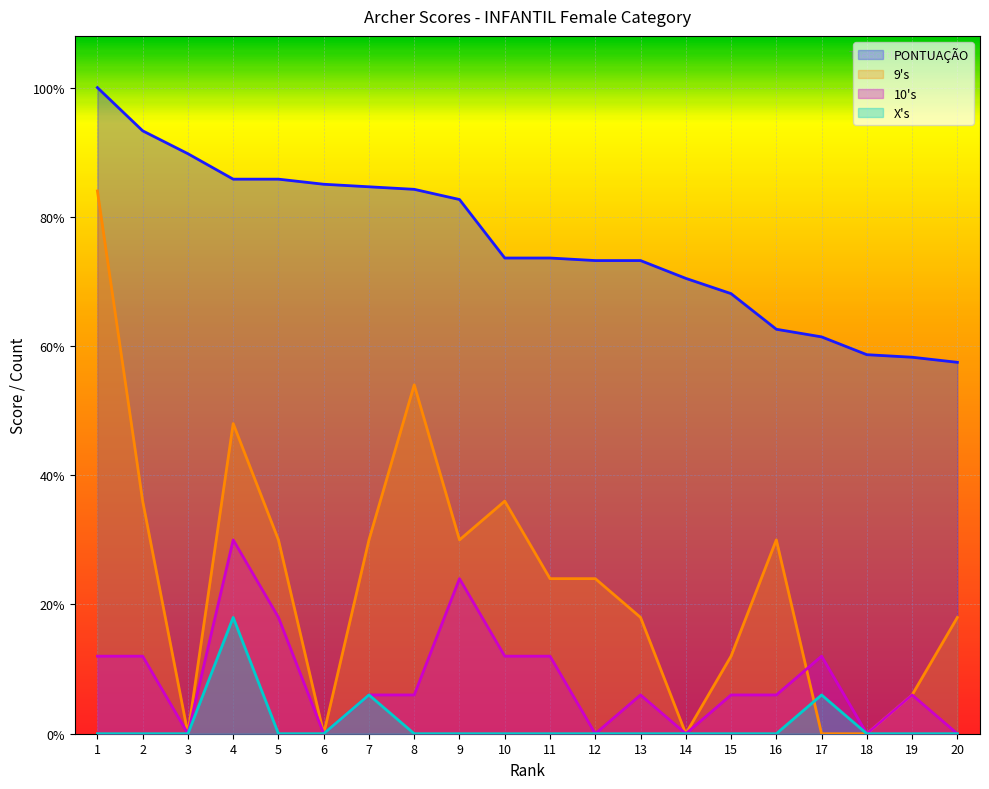

Which has a higher value, 6 or 10?

6